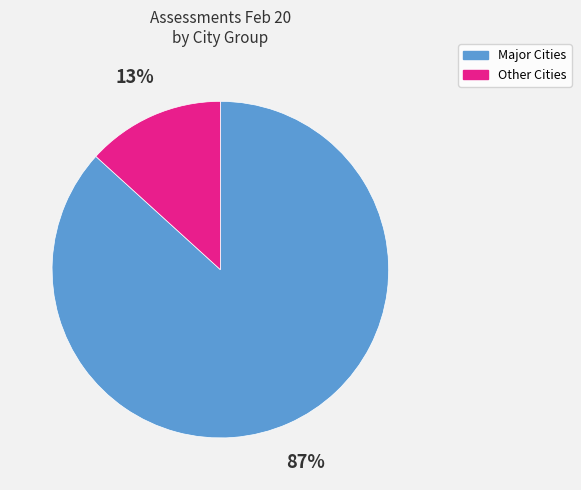

Is there any slice that represents more than half of the pie?

Yes